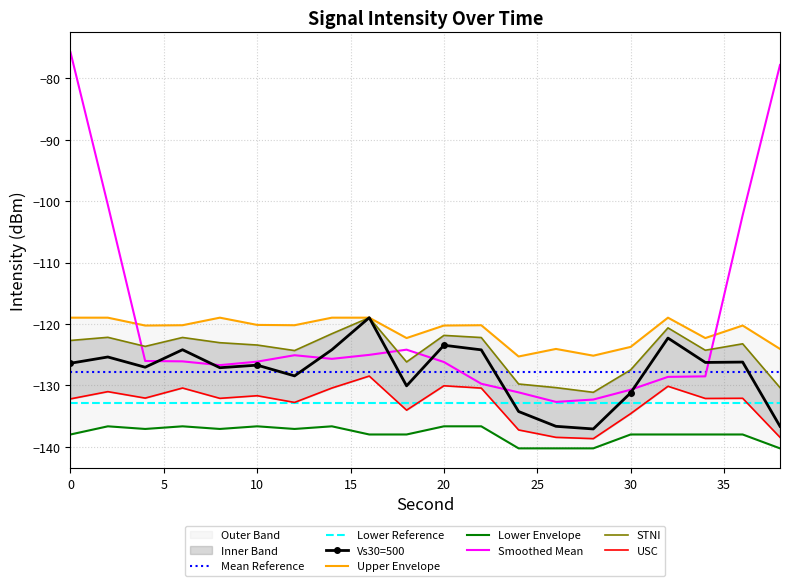

The Mean Intensity series shows -124.2 at 22. True or false?

True